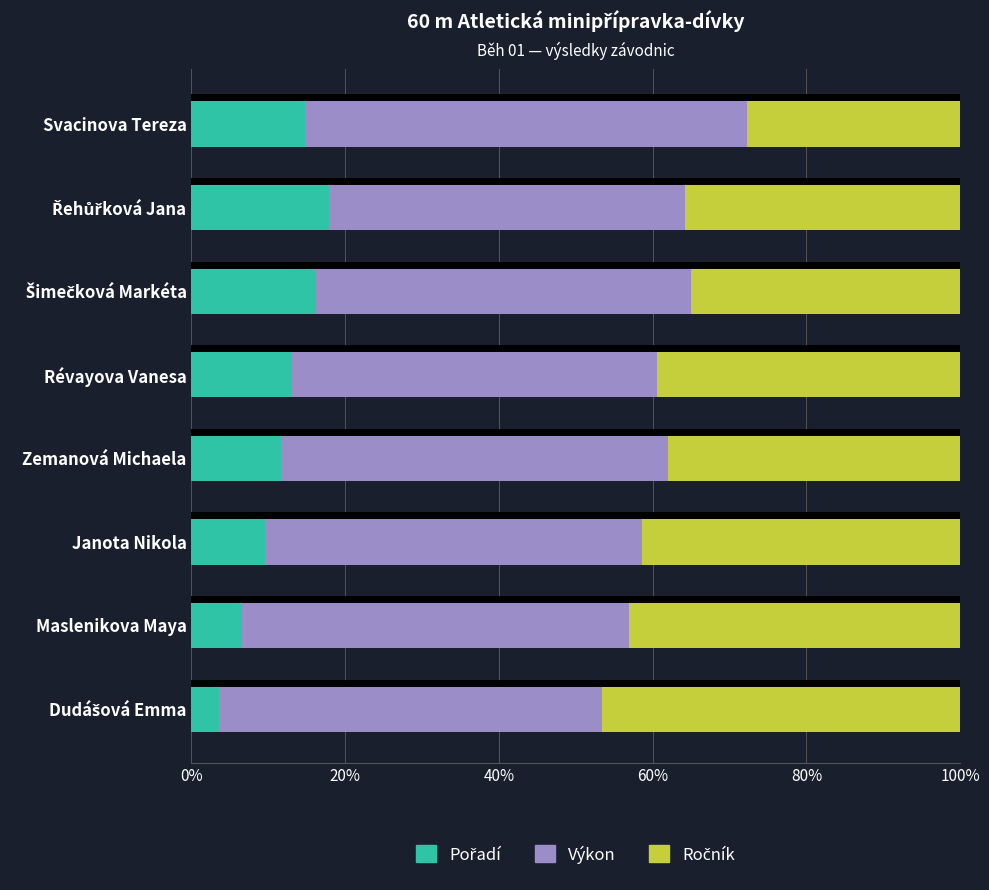

What is the total value across all series at Maslenikova Maya?

100.0